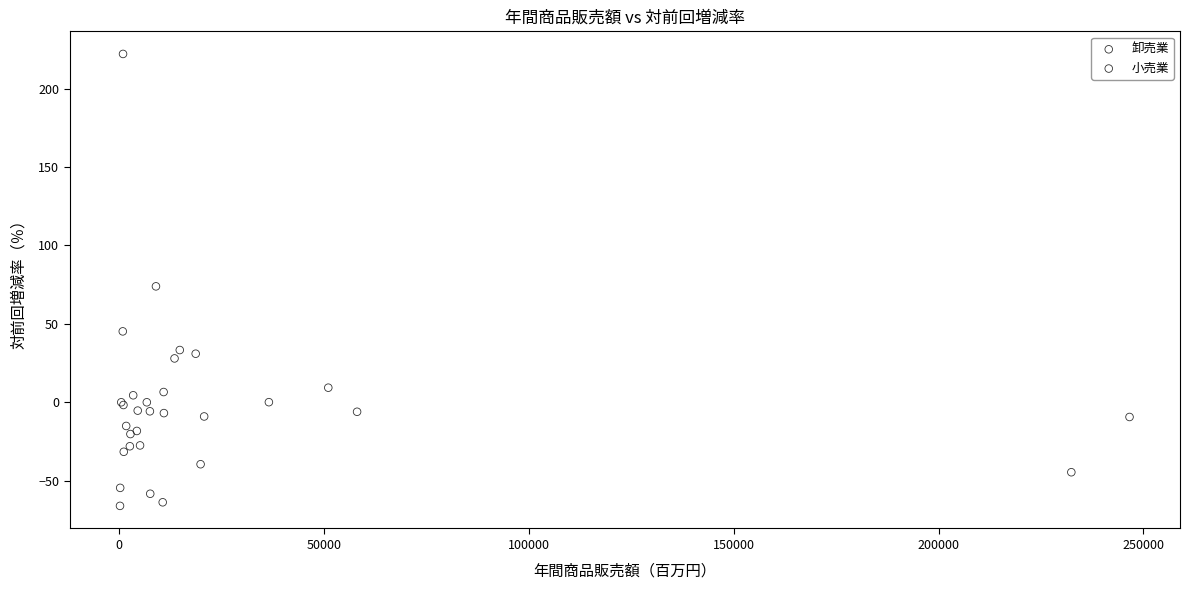

Which series has the largest Y range (max minus min)?

小売業